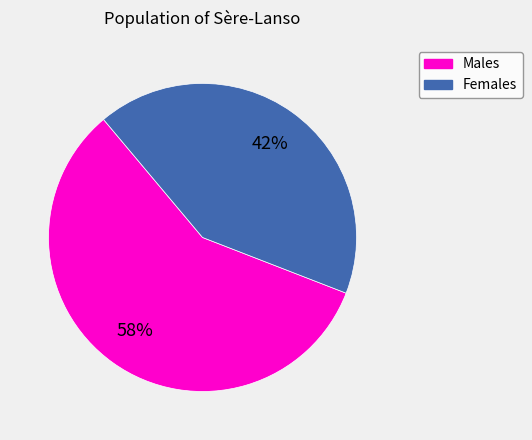

To the nearest percent, what is the difference between the largest and smallest slice percentages?

16%